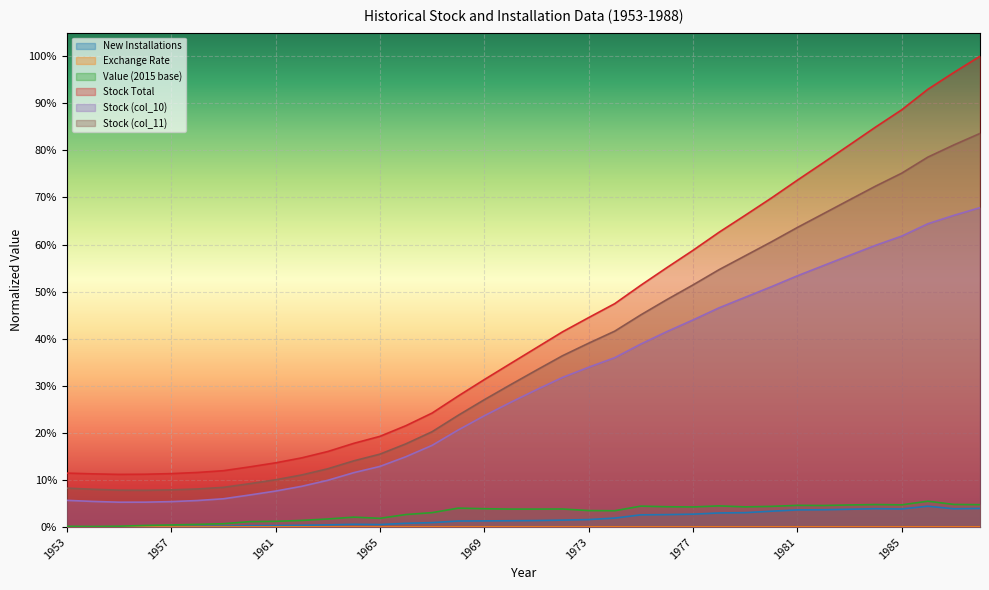

In New Installations, how many points are lower than both neighbors (excluding endpoints)?

4